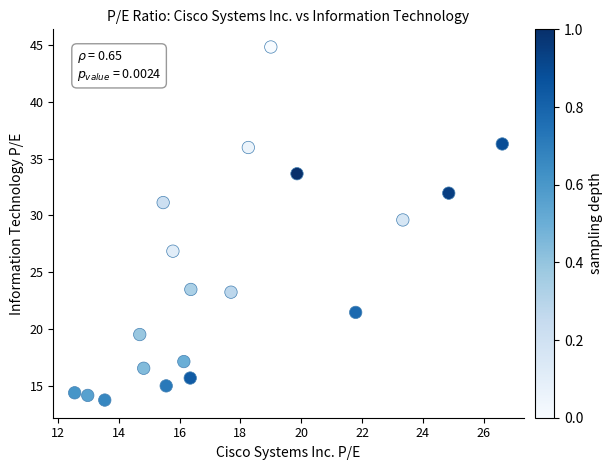

What is the range of X values (max minus min)?

14.1